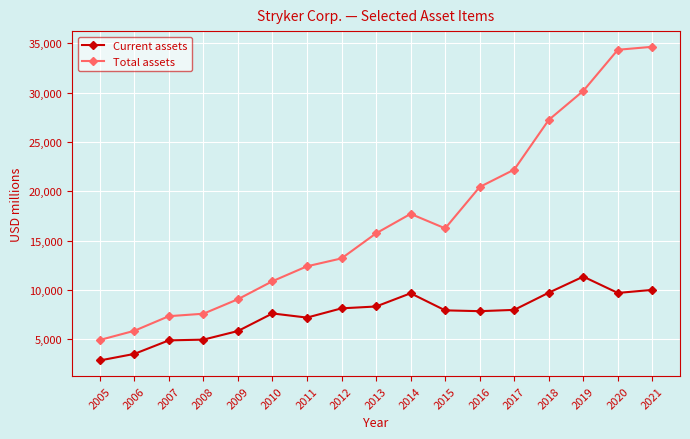

In Current assets, how many points are lower than both neighbors (excluding endpoints)?

3